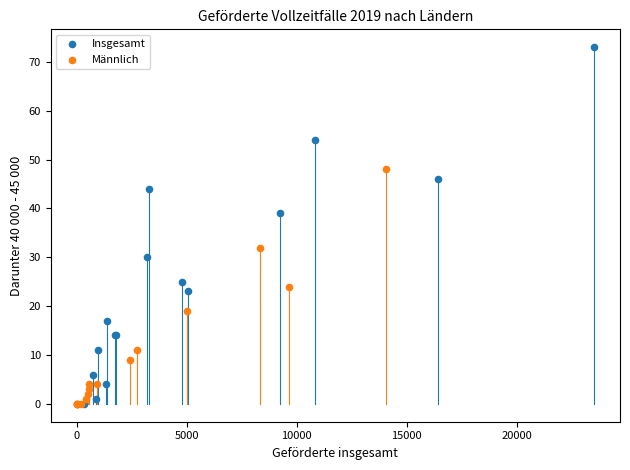

What are all the series names shown in the legend?

Insgesamt, Männlich